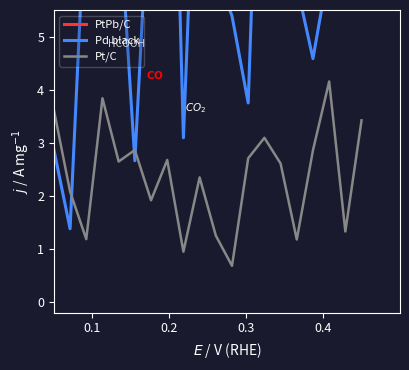

How many times do Pd black and Pt/C cross each other?

3